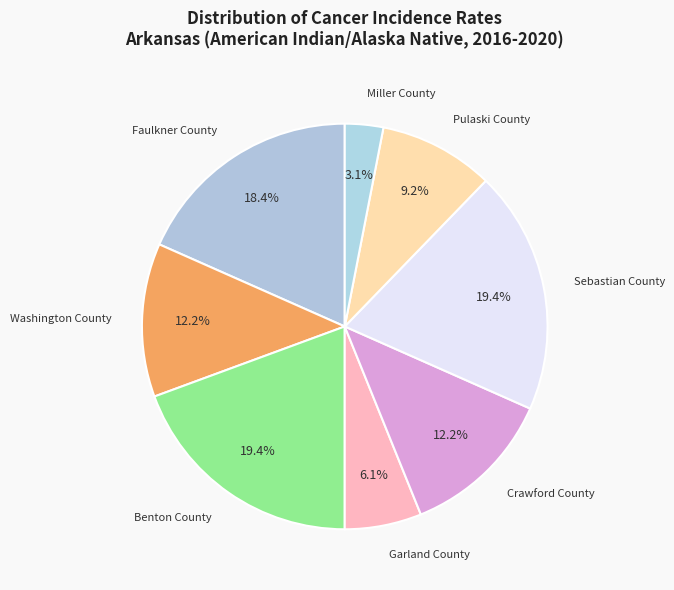

How many slices are in this pie chart?

8